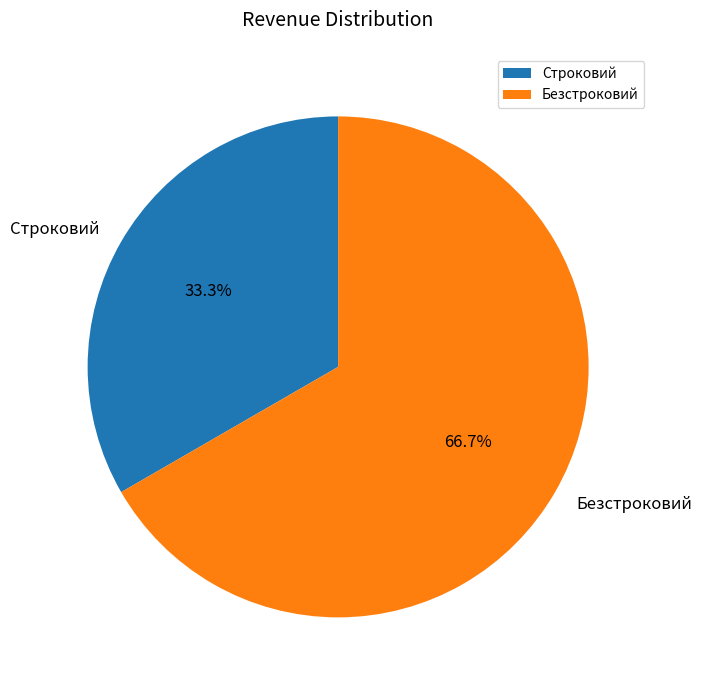

Which category has the smallest portion of the pie?

Строковий